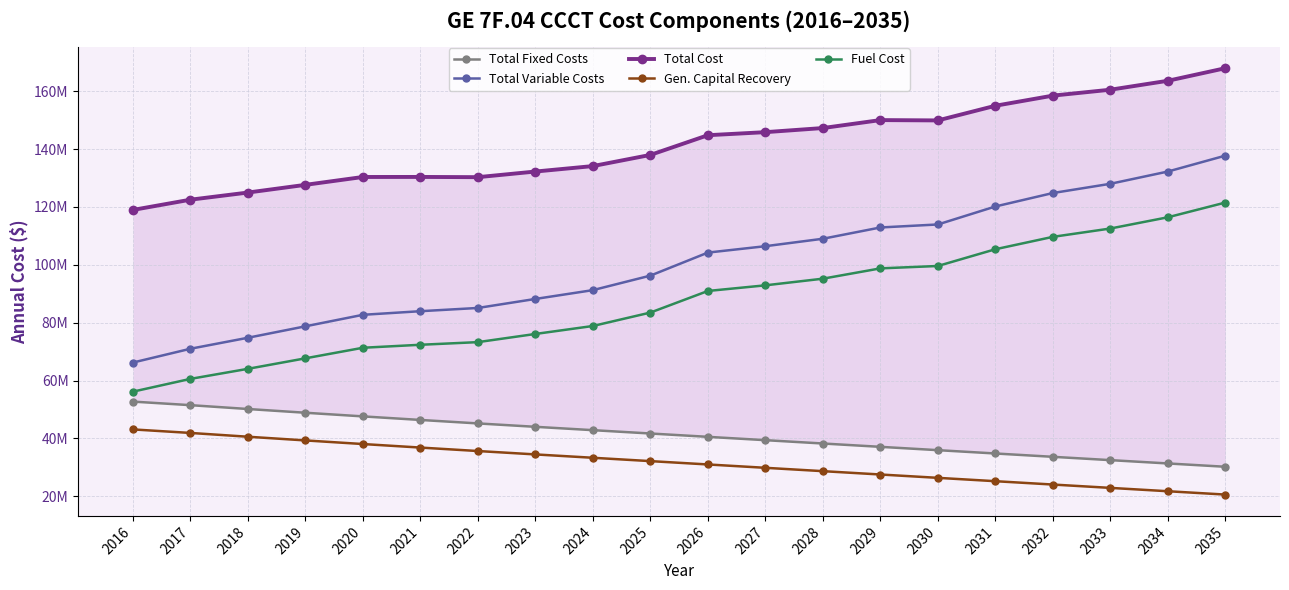

True or false: Total Fixed Costs and Total Variable Costs intersect in this chart.

False